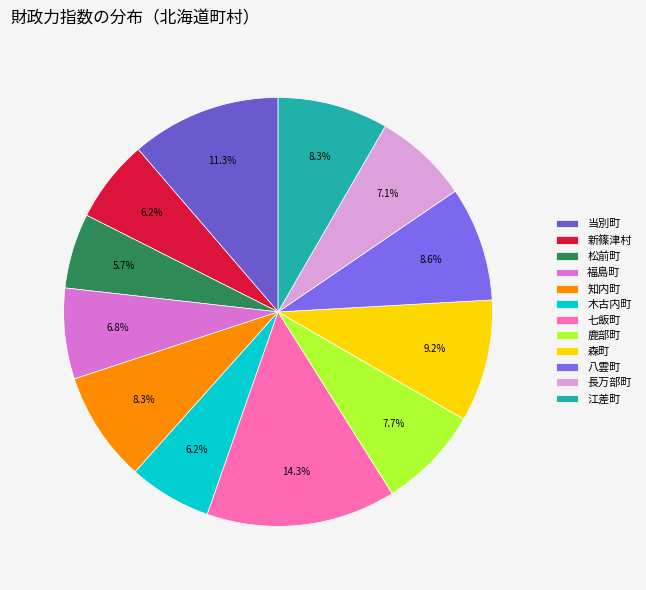

To the nearest percent, what is the difference between the largest and smallest slice percentages?

9%